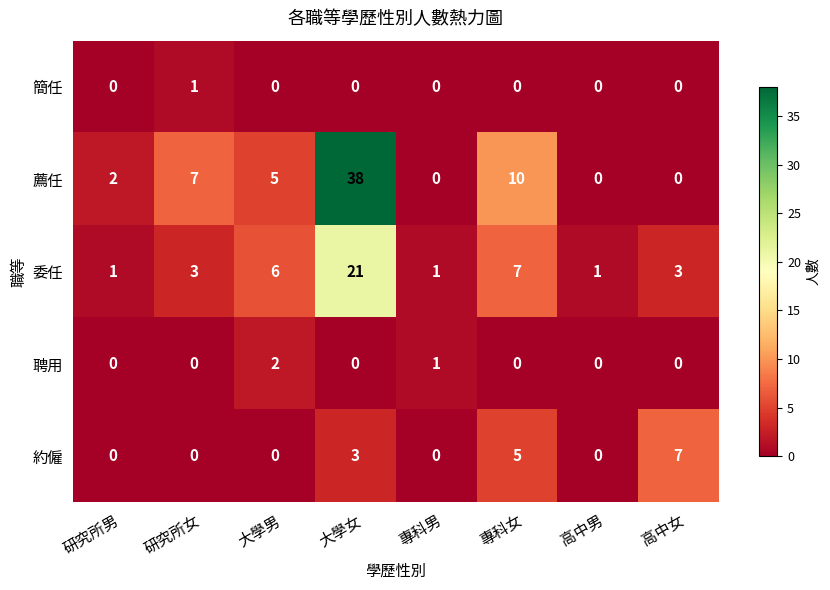

What is the difference between the highest and lowest values at 大學女?

38